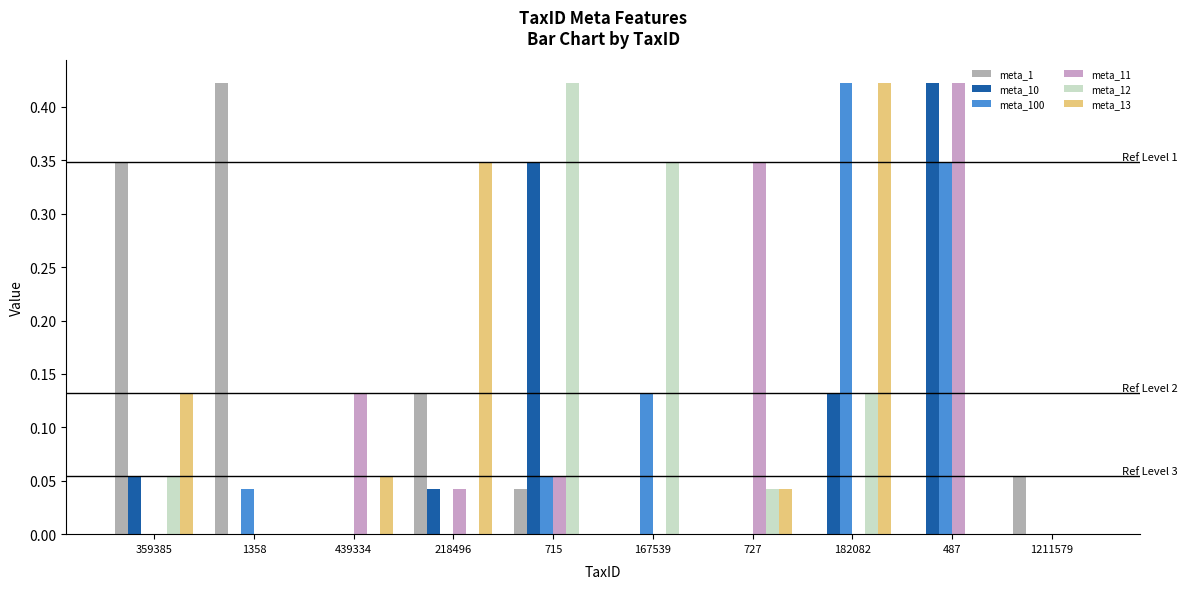

What are all the series names shown in the legend?

meta_1, meta_10, meta_100, meta_11, meta_12, meta_13